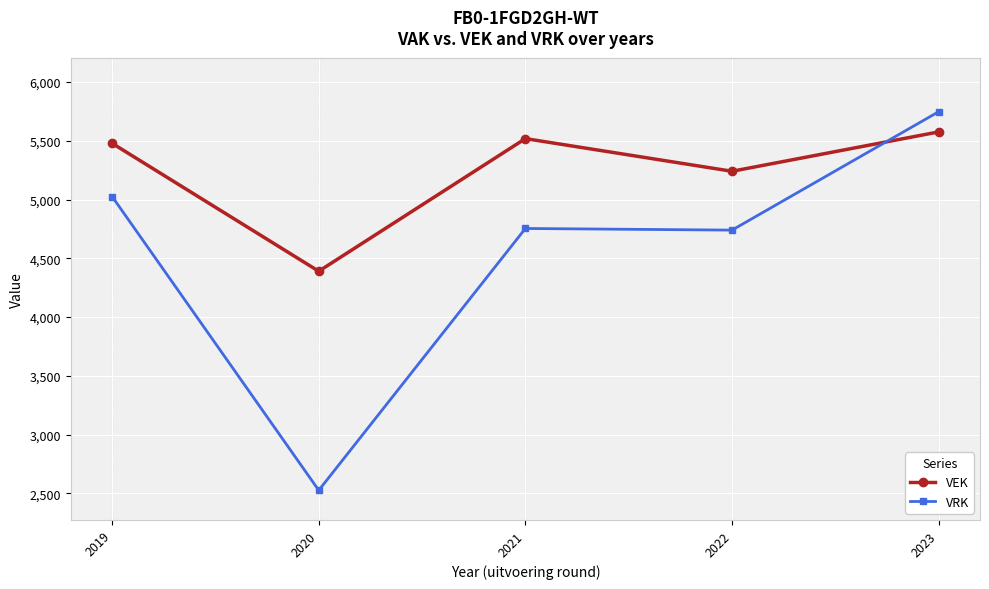

Rank the series at 2023 from lowest to highest value.

VEK, VRK